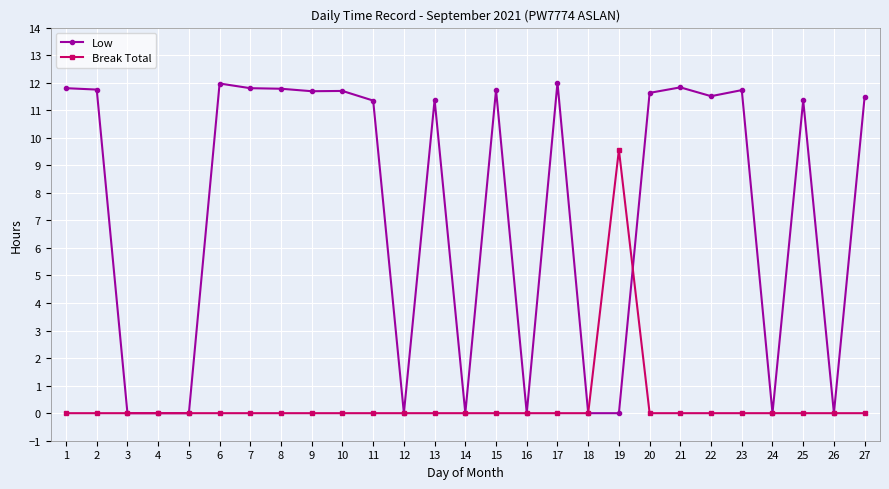

Does the chart have visible grid lines?

Yes